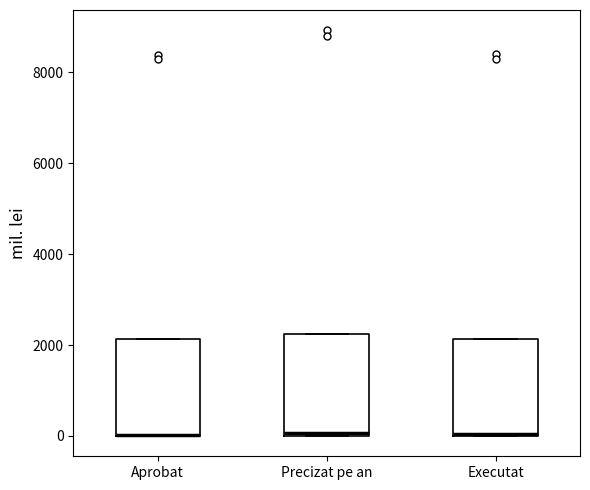

Reading left to right, transcribe this box plot: for each box, give where its median line is, the range the box spans, and where its two whiskers end, as read against the y-axis. The values are not printed on the chart, so give them approximately, as read against the axis.

Aprobat: median 0 (drawn on the box's lower edge), box 0 to 2200, whiskers 0 to 2200
Precizat pe an: median 0, box 0 to 2200, whiskers 0 to 2200
Executat: median 0, box 0 to 2200, whiskers 0 to 2200